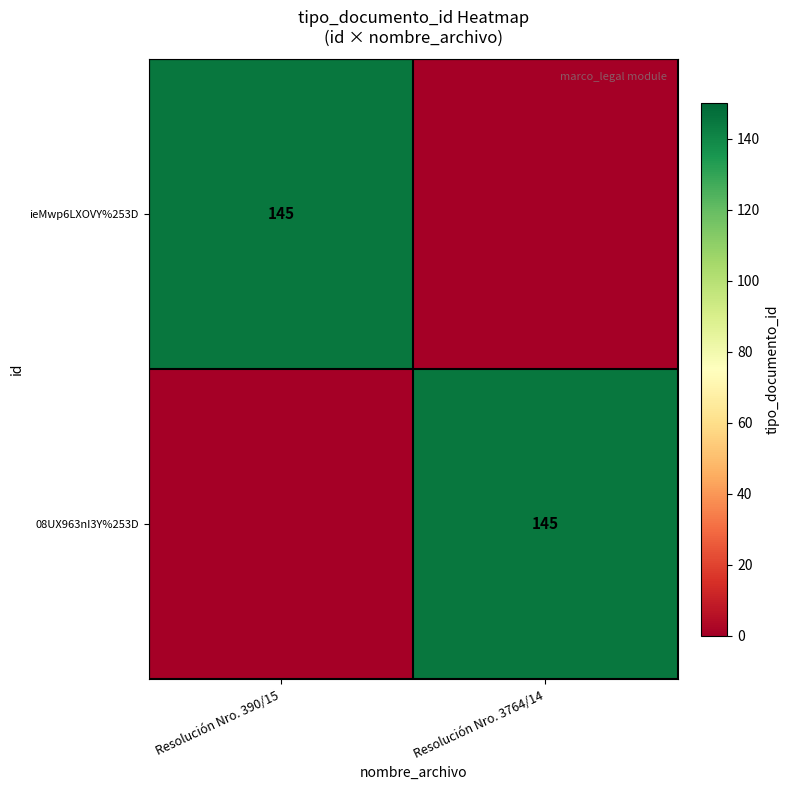

The value of 08UX963nI3Y%253D at Resolución Nro. 3764/14 is 189. True or false?

False